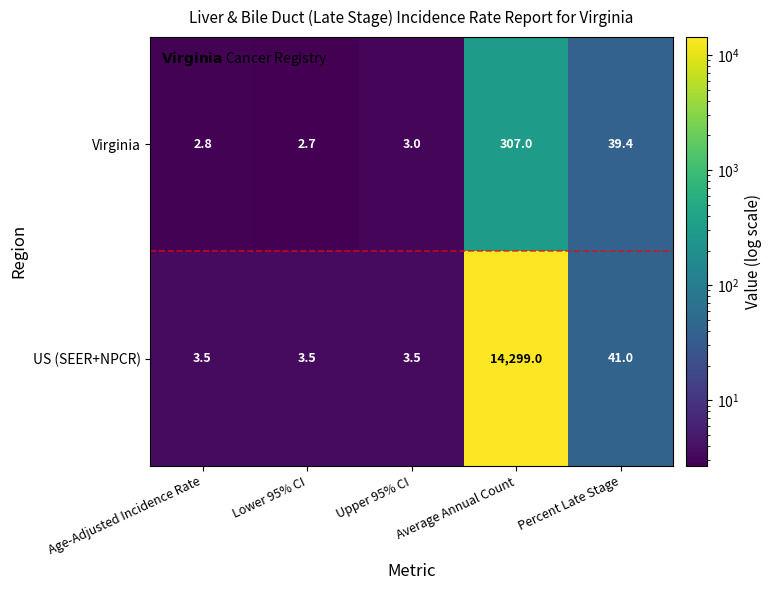

Which series has the widest spread of values?

US (SEER+NPCR)